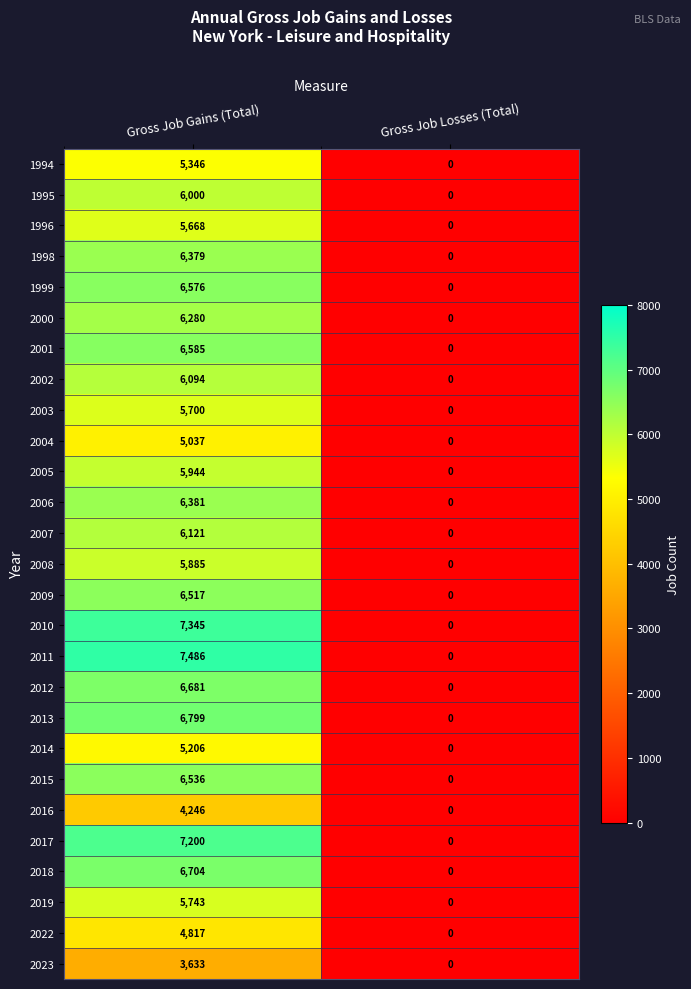

Between Gross Job Gains (Total) and Gross Job Losses (Total), which series saw the biggest shift?

2011